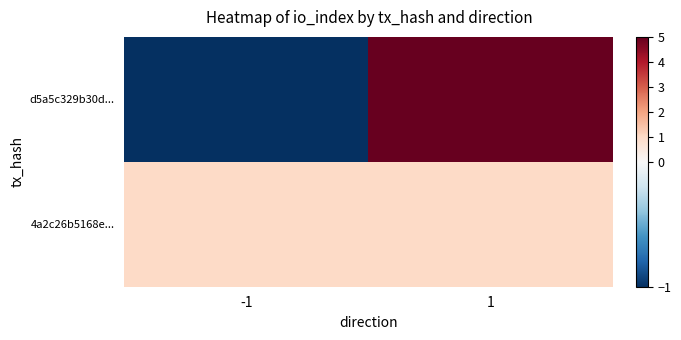

Reading right to left, what are all the values shown in this chart?

d5a5c329b30d...: 1=5	-1=-1
4a2c26b5168e...: 1=1	-1=1